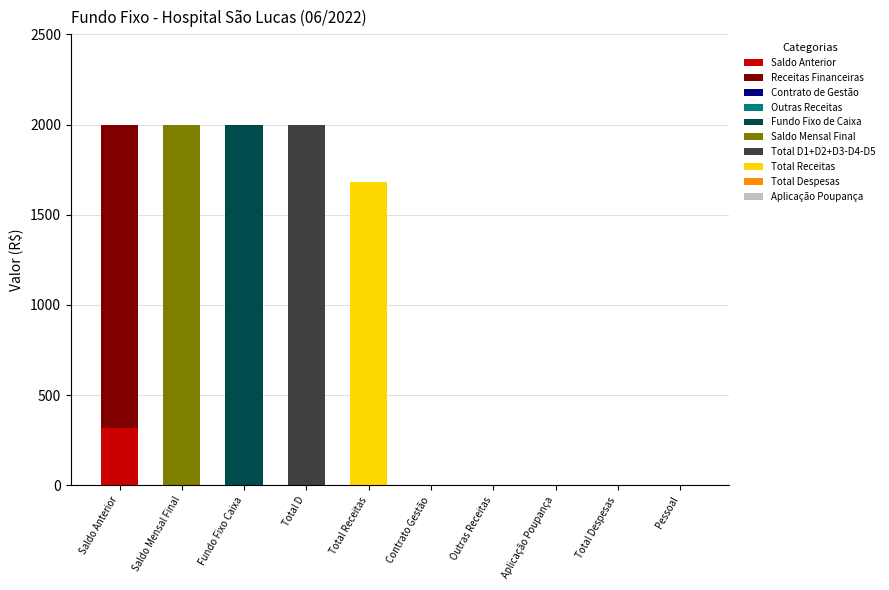

At which label does Saldo Anterior reach its peak?

Saldo Anterior